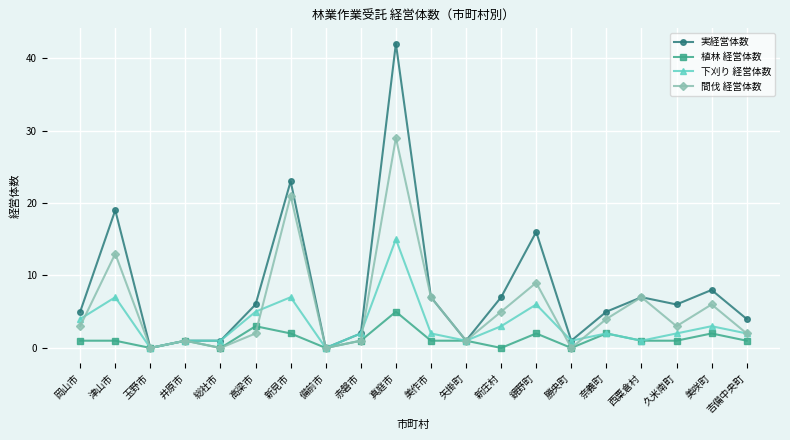

Which series has the largest range (max minus min)?

実経営体数